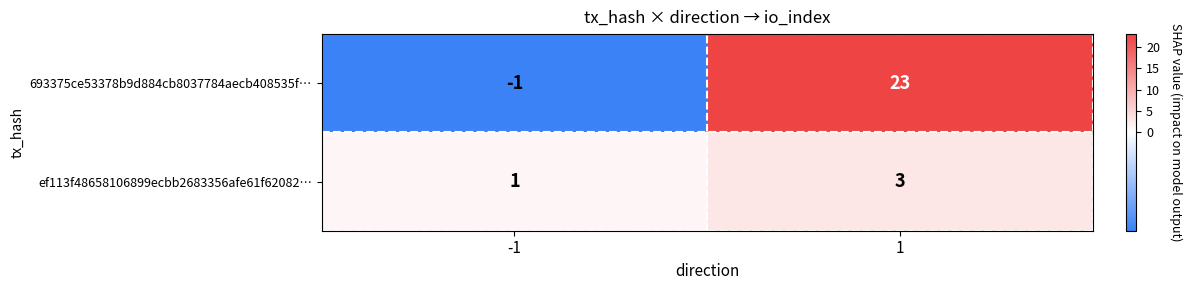

Is it true that 693375ce53378b9d884cb8037784aecb408535f… equals -1 at -1?

True